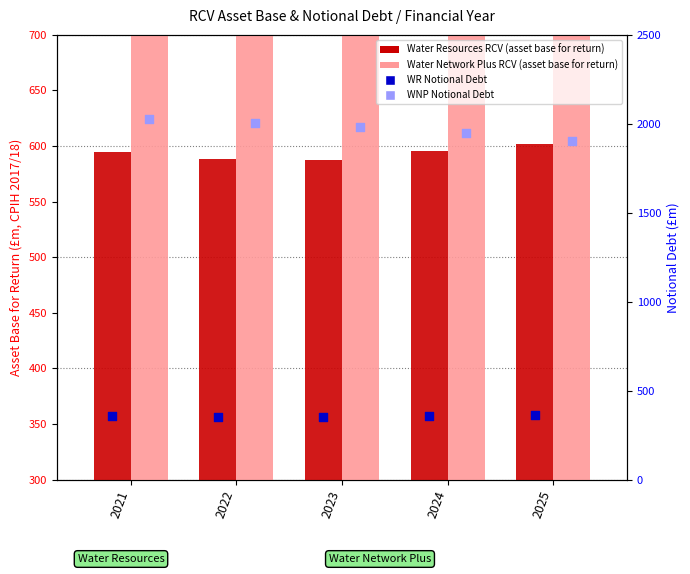

Which series has the largest total across all categories?

Water Network Plus RCV